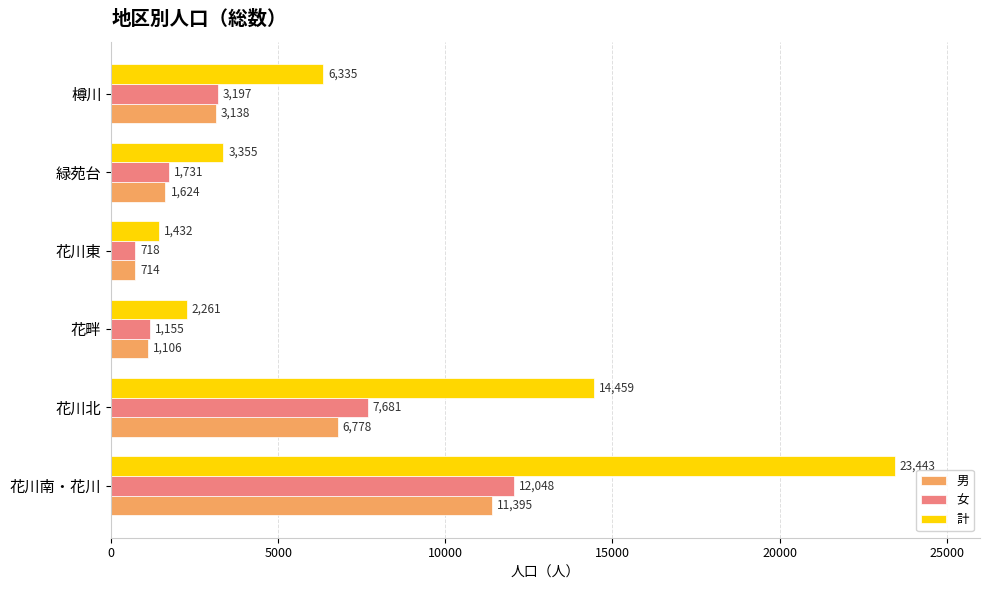

How many data points in 女 are less than 3197?

3